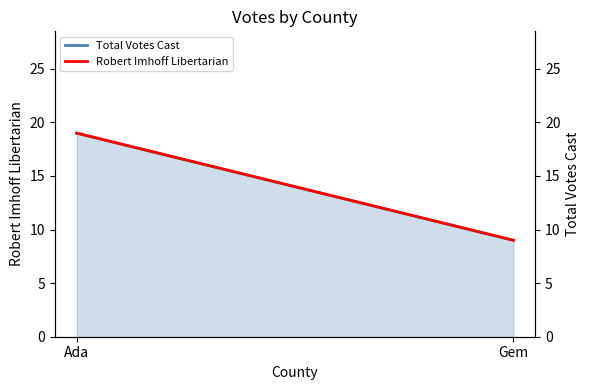

What is the label of the 1st point from the left?

Ada